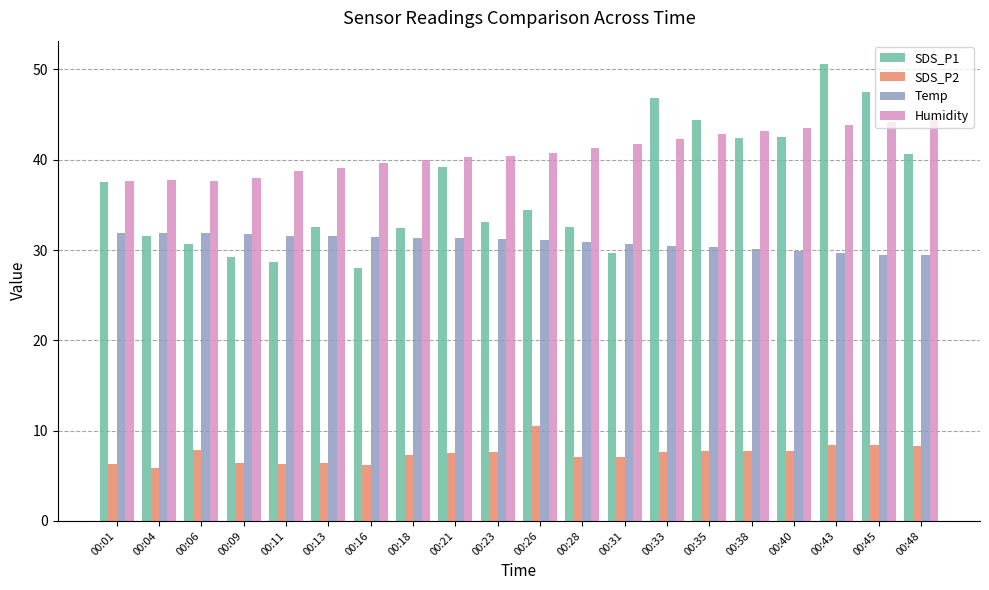

What is the average value of the Humidity series?

40.9